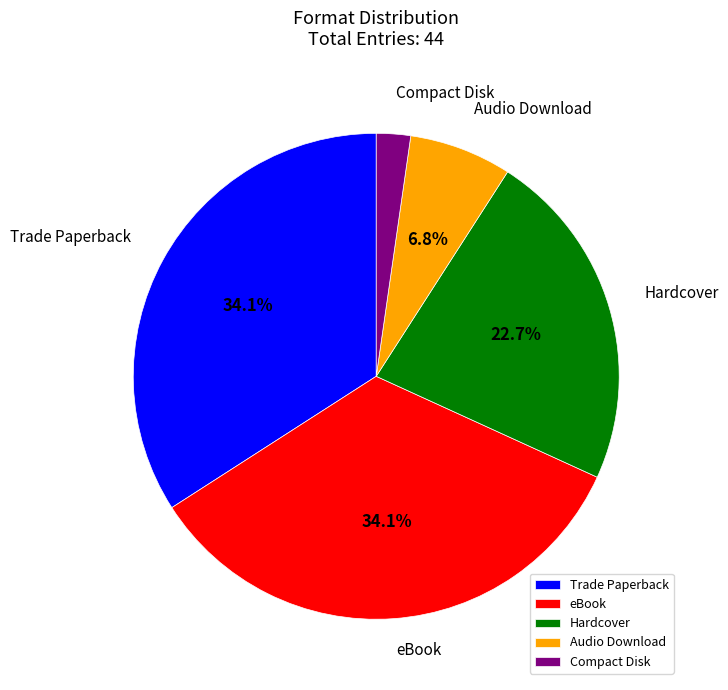

How many slices are in this pie chart?

5